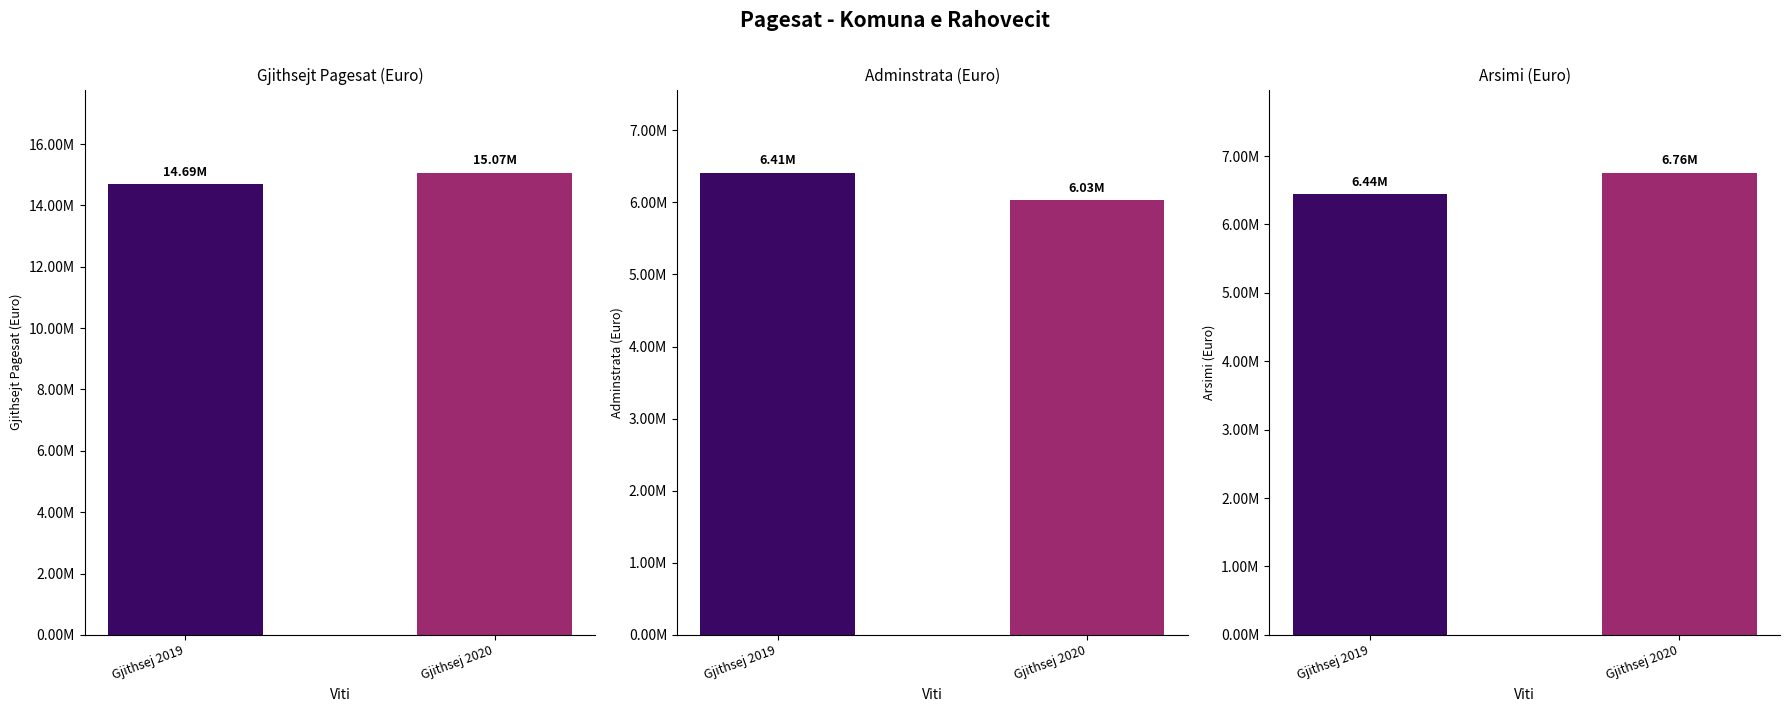

Which category has the lowest value across all series?

Gjithsej 2020